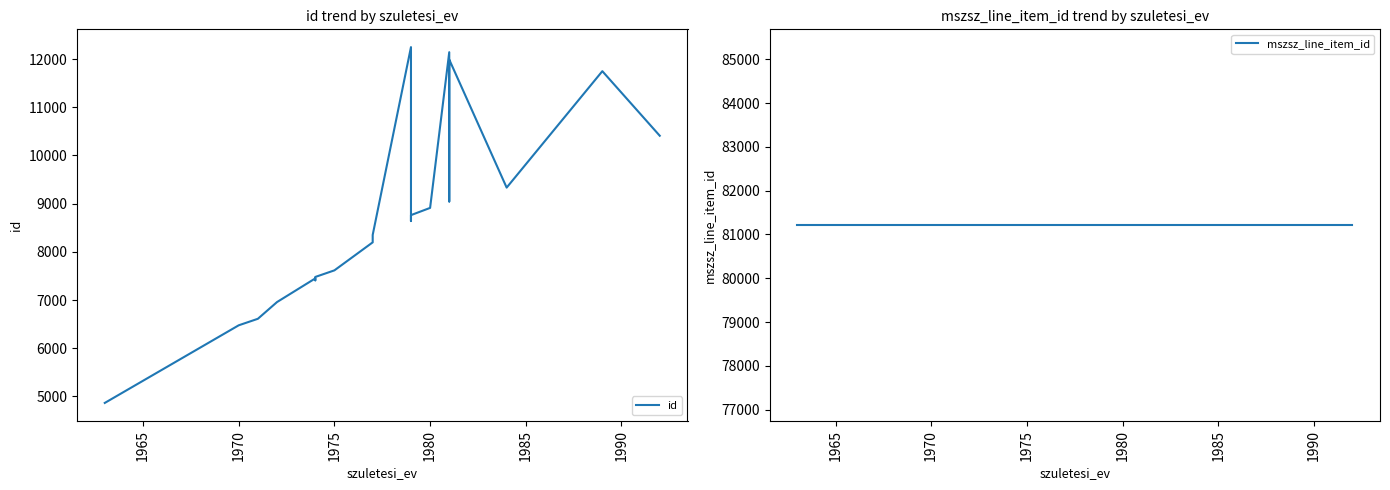

Count the number of data series in this chart.

2